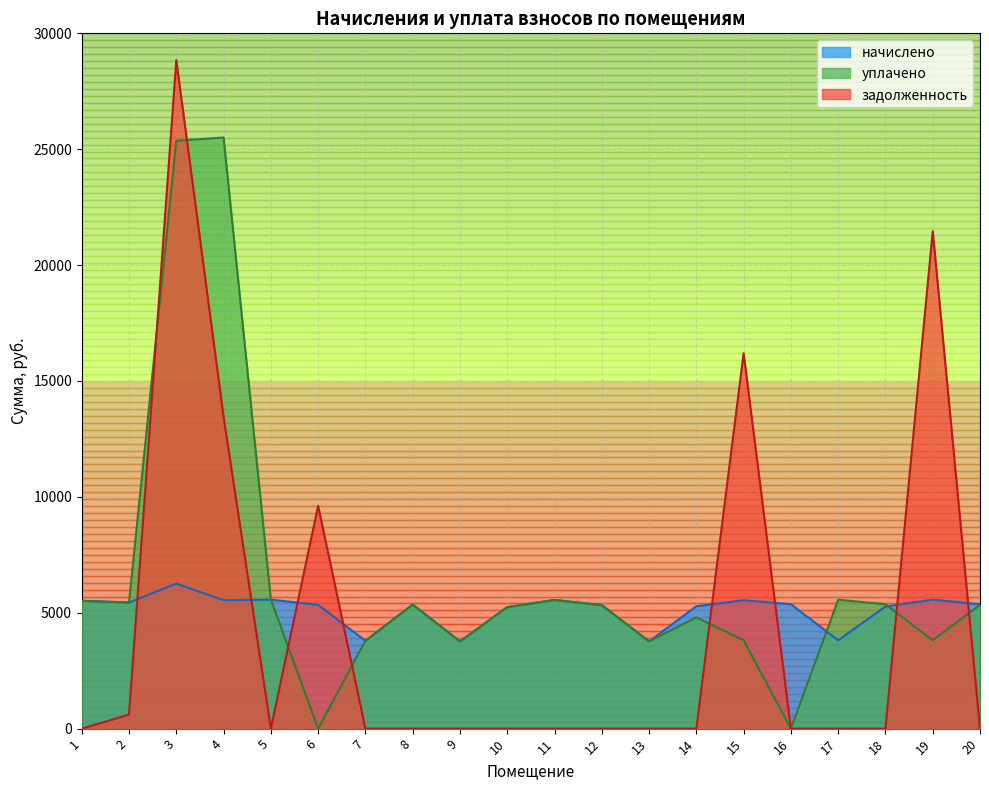

Which has a higher value, 10 or 19?

19